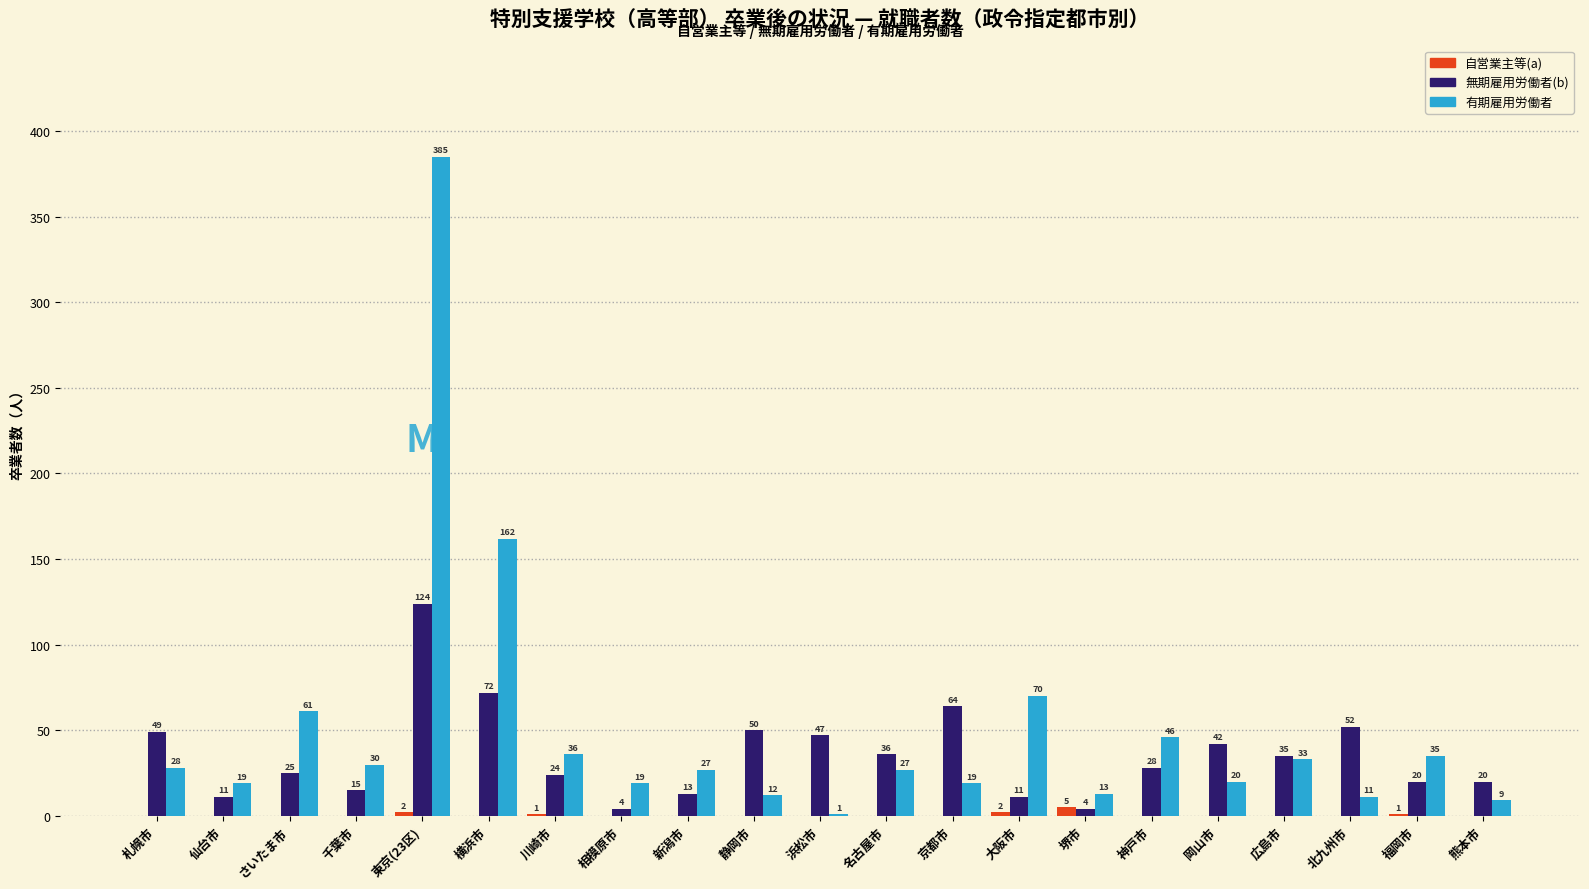

Reading right to left, transcribe all the data shown in this chart.

自営業主等(a): 熊本市=0	福岡市=1	北九州市=0	広島市=0	岡山市=0	神戸市=0	堺市=5	大阪市=2	京都市=0	名古屋市=0	浜松市=0	静岡市=0	新潟市=0	相模原市=0	川崎市=1	横浜市=0	東京(23区)=2	千葉市=0	さいたま市=0	仙台市=0	札幌市=0
無期雇用労働者(b): 熊本市=20	福岡市=20	北九州市=52	広島市=35	岡山市=42	神戸市=28	堺市=4	大阪市=11	京都市=64	名古屋市=36	浜松市=47	静岡市=50	新潟市=13	相模原市=4	川崎市=24	横浜市=72	東京(23区)=124	千葉市=15	さいたま市=25	仙台市=11	札幌市=49
有期雇用労働者: 熊本市=9	福岡市=35	北九州市=11	広島市=33	岡山市=20	神戸市=46	堺市=13	大阪市=70	京都市=19	名古屋市=27	浜松市=1	静岡市=12	新潟市=27	相模原市=19	川崎市=36	横浜市=162	東京(23区)=385	千葉市=30	さいたま市=61	仙台市=19	札幌市=28